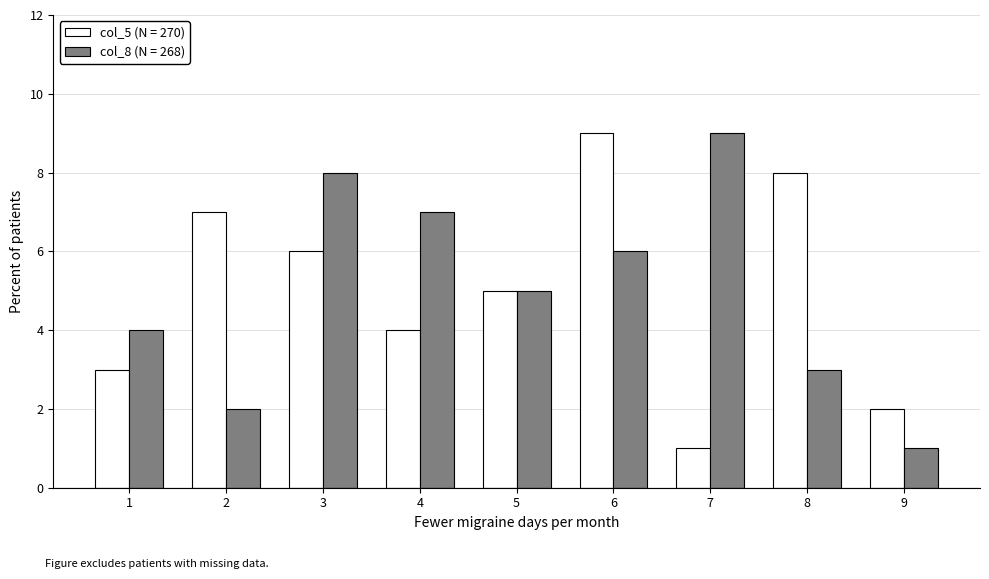

The value of col_5 (N = 270) at 6 is 6. True or false?

False